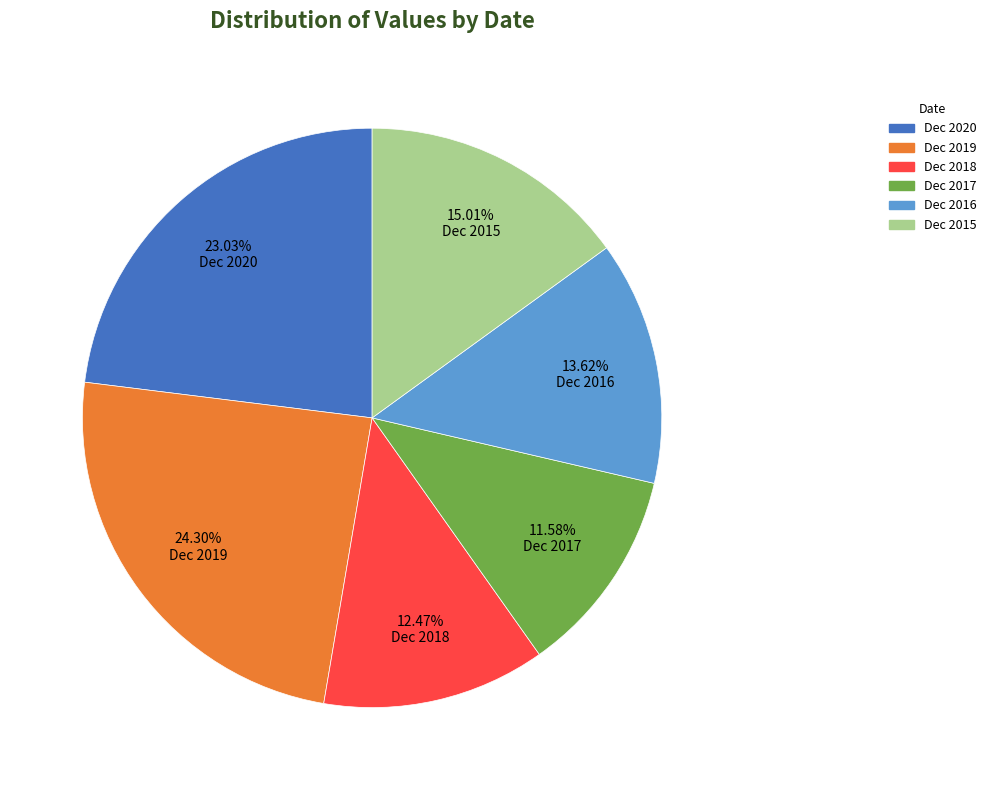

What percentage is the Dec 2020 slice, to the nearest percent?

23%